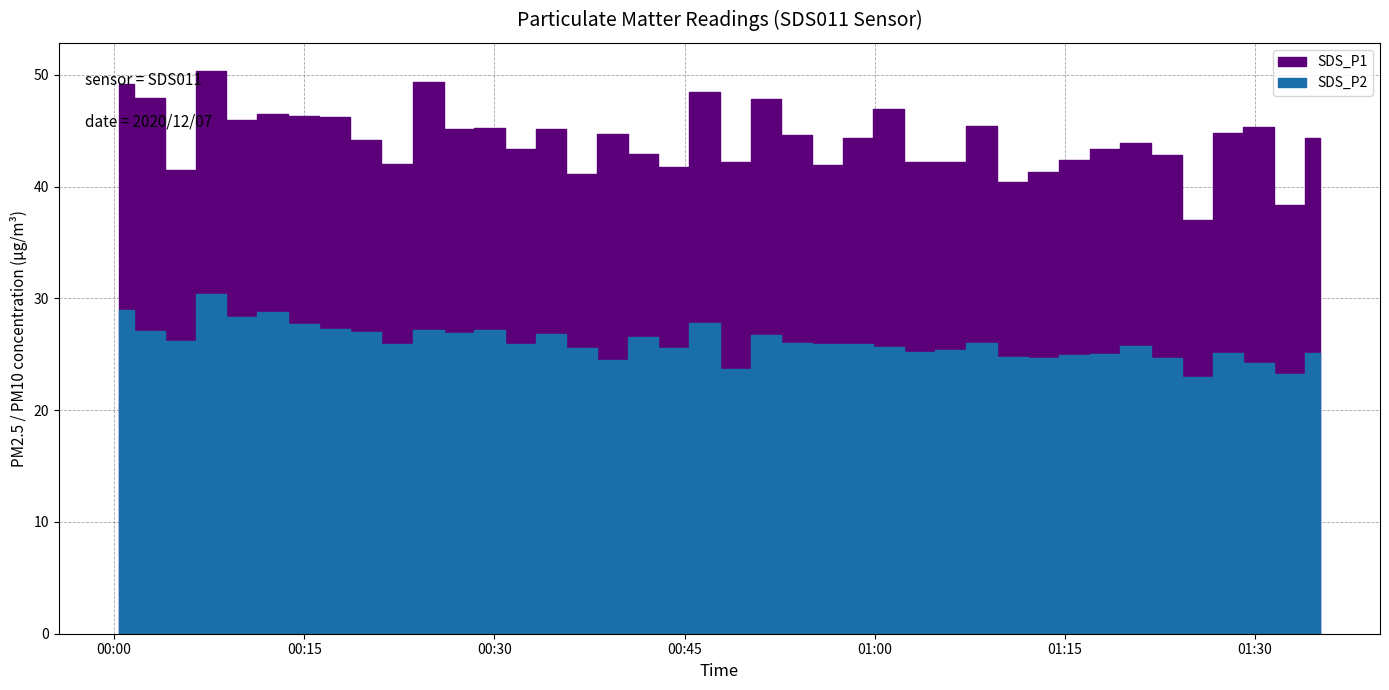

Where is the first local maximum for SDS_P2?

3